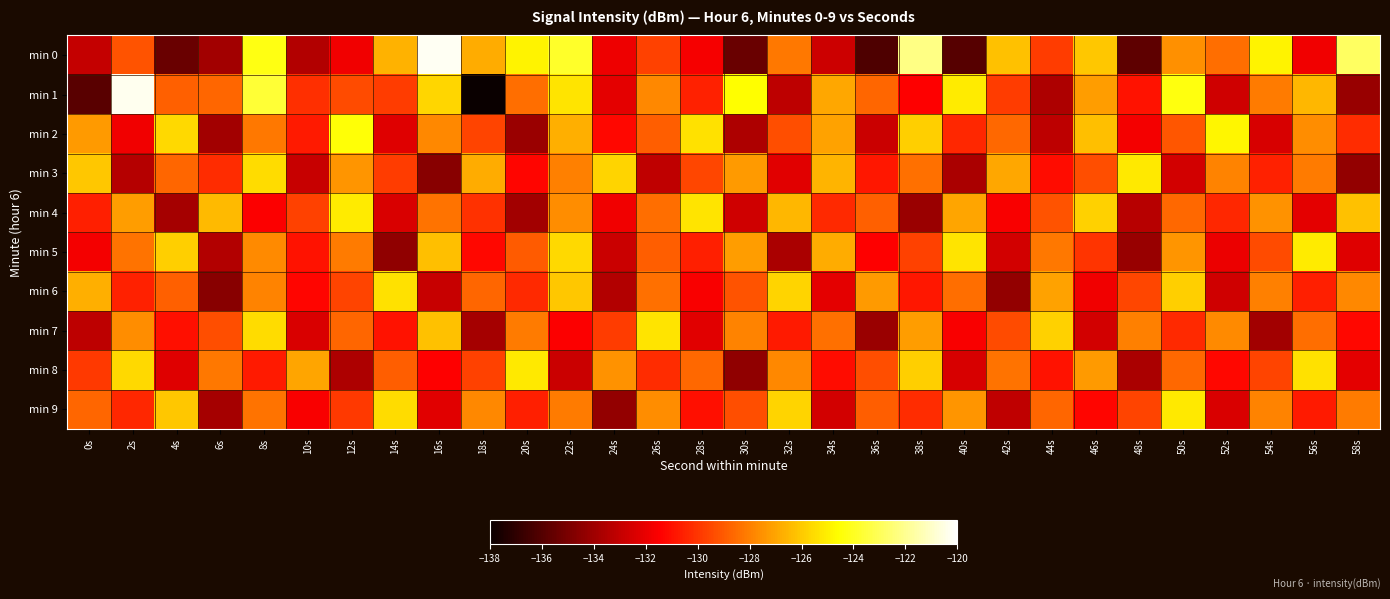

Which label corresponds to the largest value in the chart?

16s